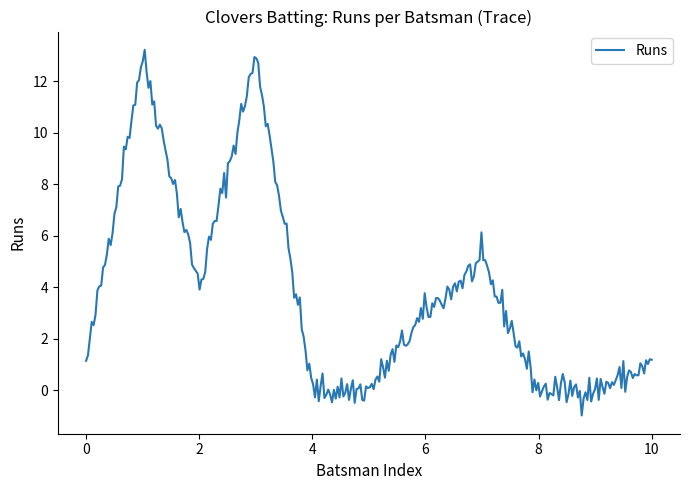

How many series are shown in this chart?

1